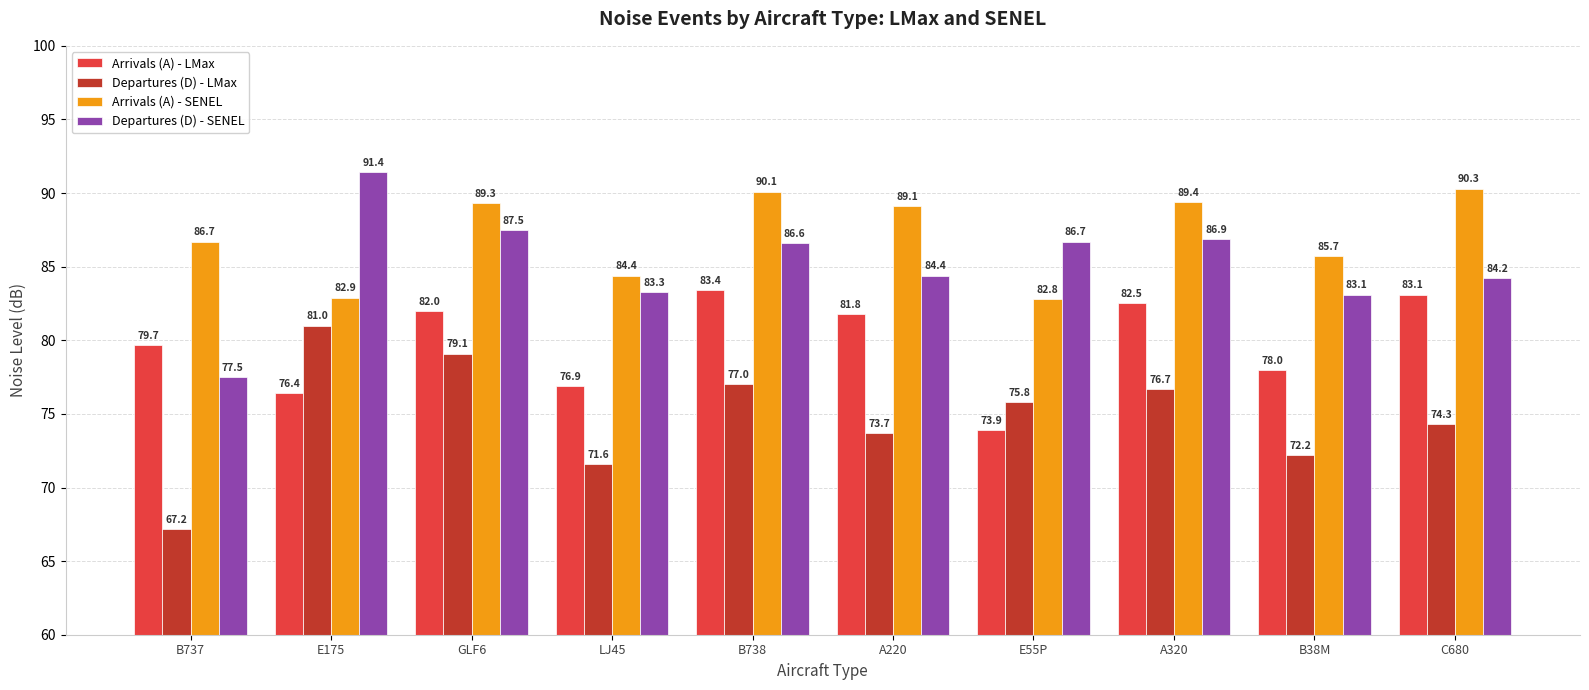

What is the greatest value displayed?

91.4